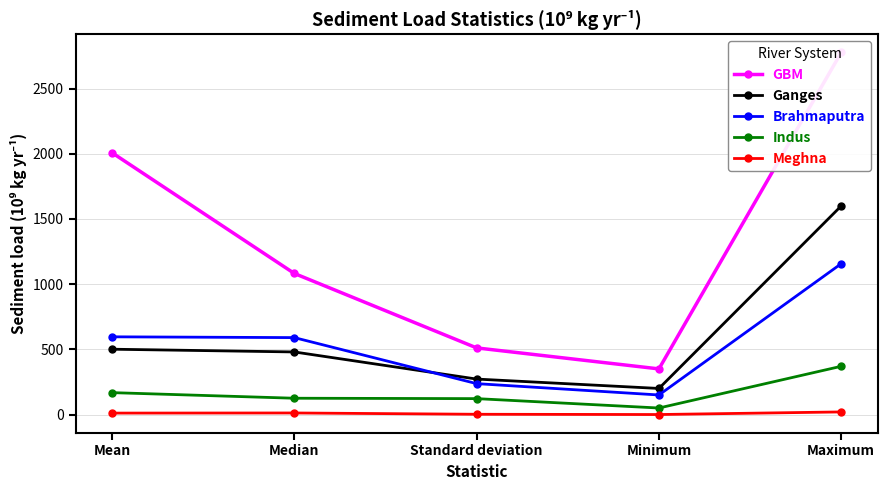

What is the difference between the second highest and second lowest values in the Ganges series?

229